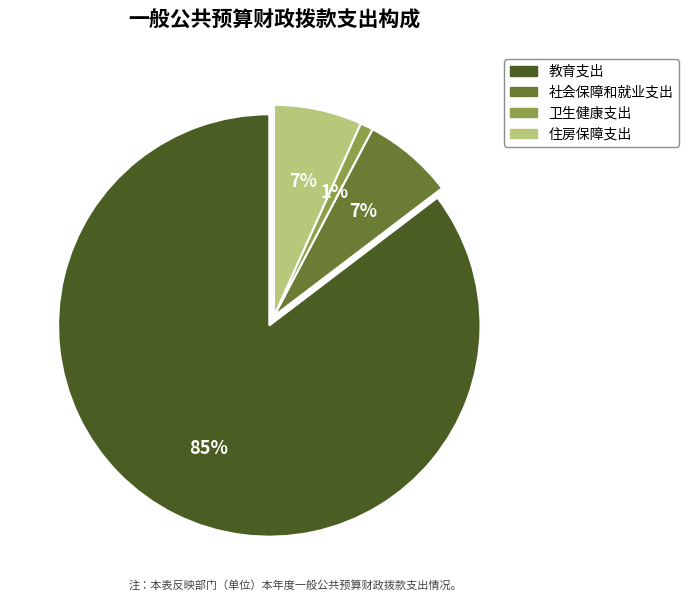

What is the majority slice?

教育支出